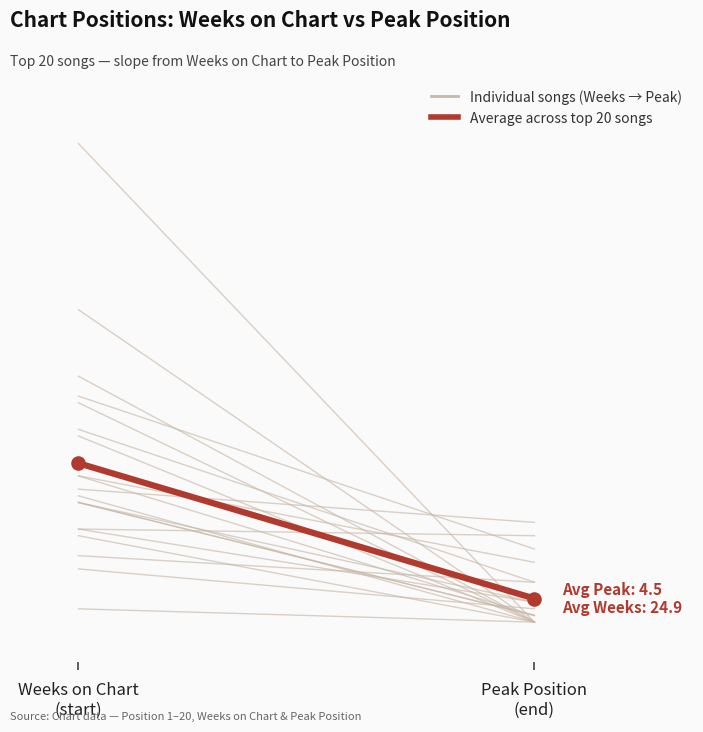

Is the value of Weeks on Chart at Peak Position
(end) greater than the value of Average: Weeks on Chart → Peak Position at Peak Position
(end)?

No